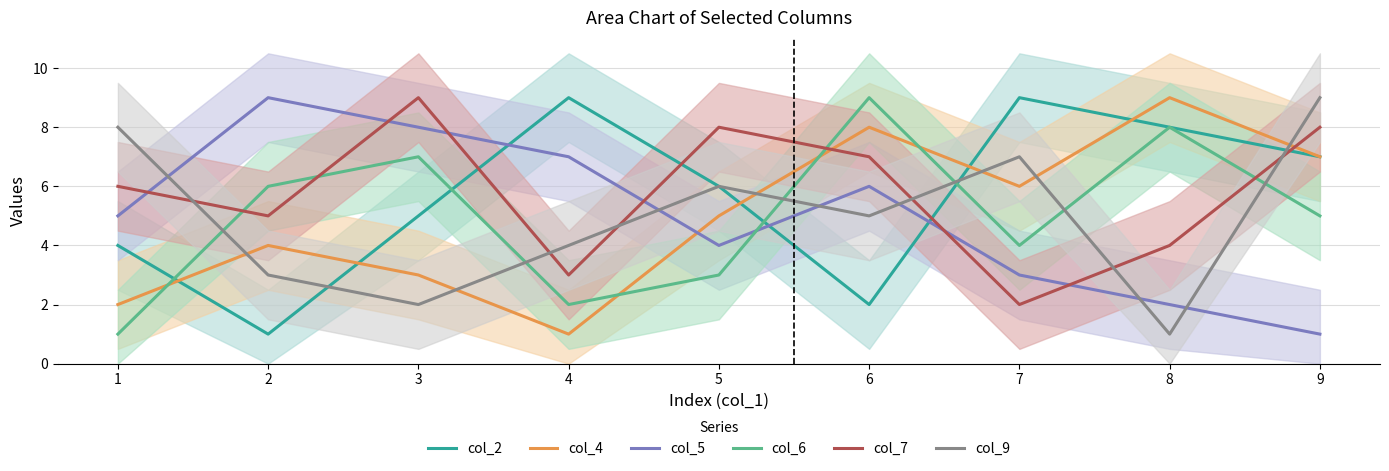

At which label does col_9 reach its peak?

9